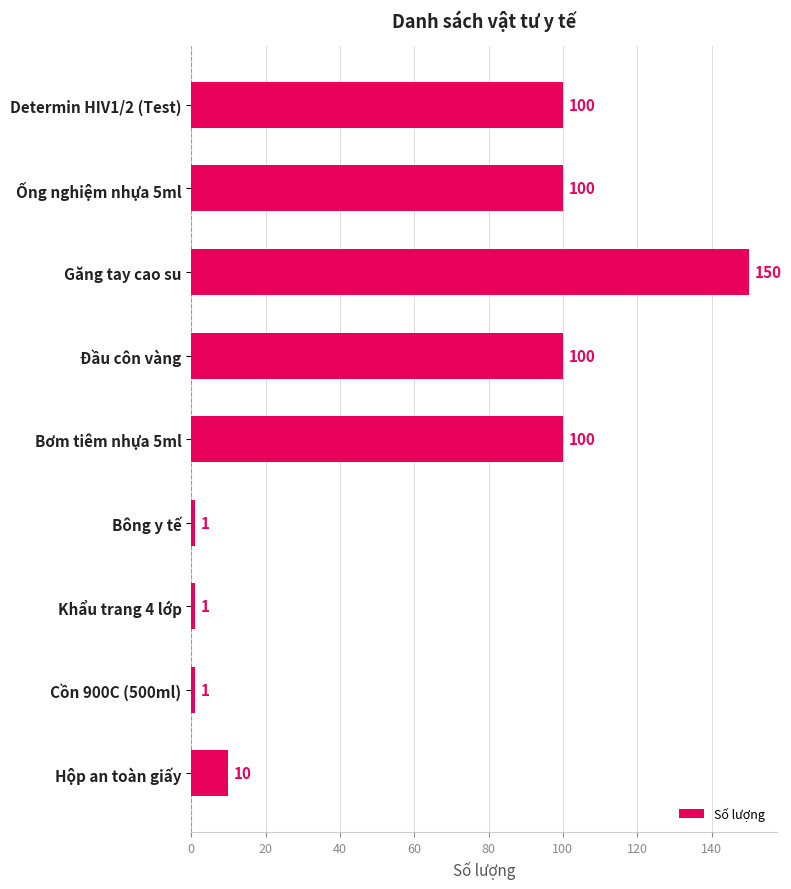

What is the greatest value displayed?

150